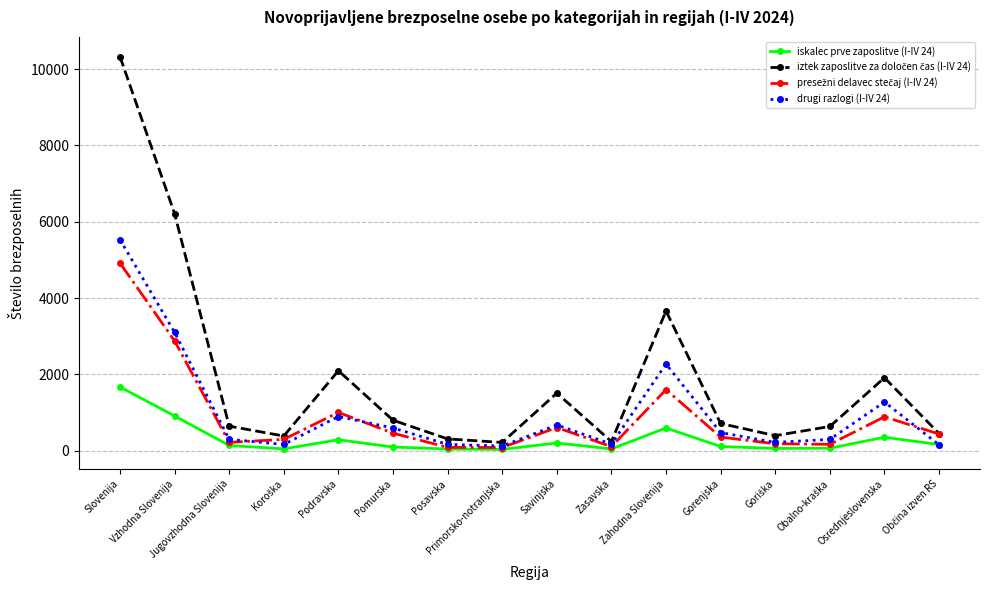

At how many categories does at least one series exceed 3427?

3